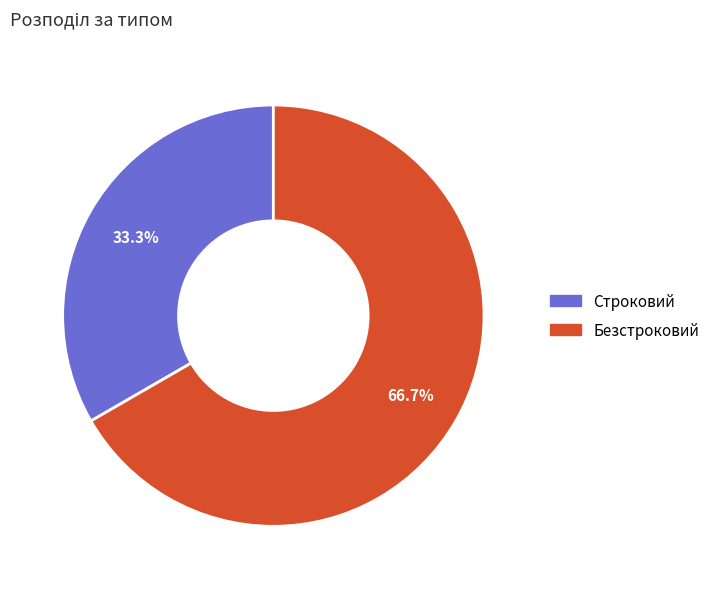

What percentage is the Безстроковий slice, to the nearest percent?

67%